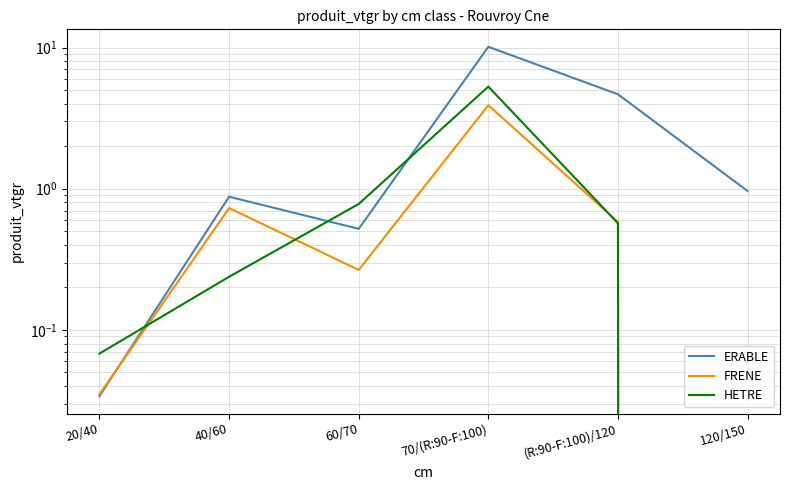

What are all the series names shown in the legend?

ERABLE, FRENE, HETRE